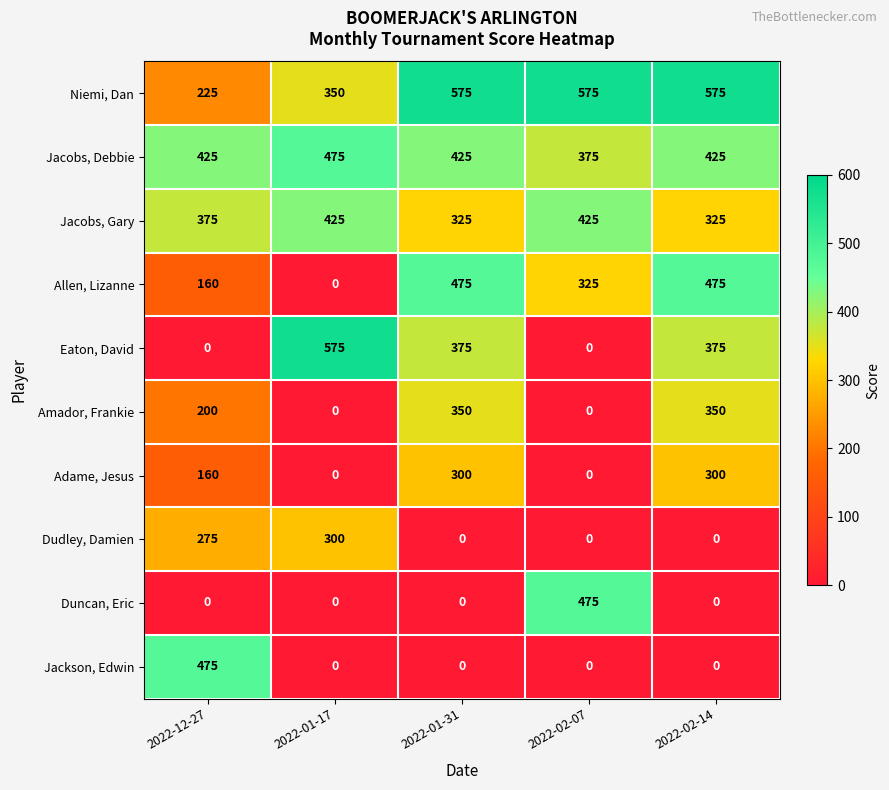

At which label is Allen, Lizanne closest to 237?

2022-12-27